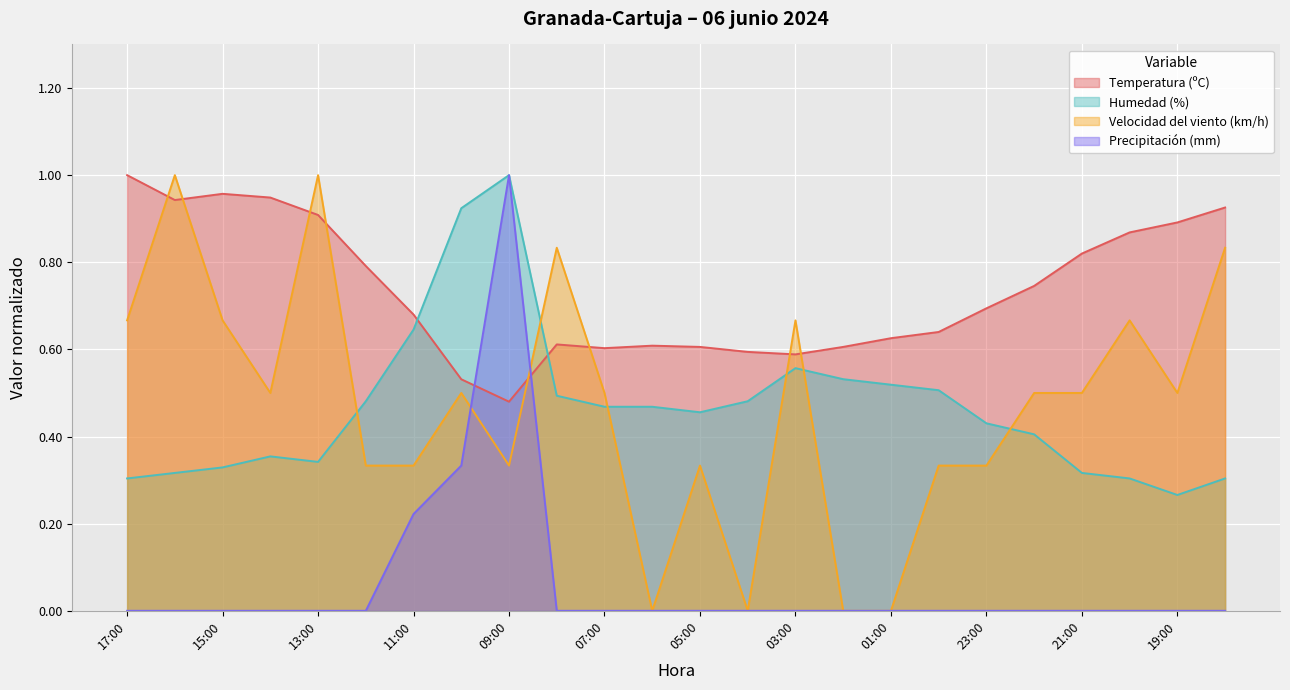

What is the label of the 8th point from the left?

10:00